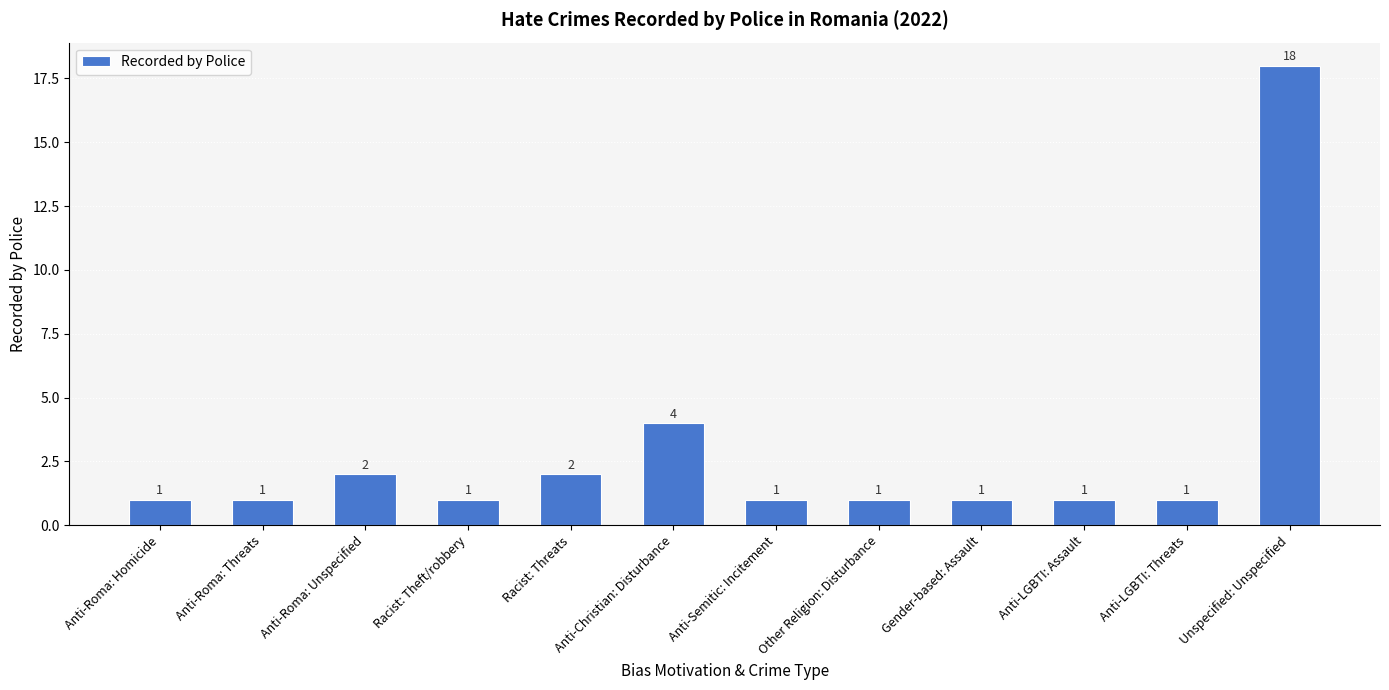

What is the sum of all values?

34